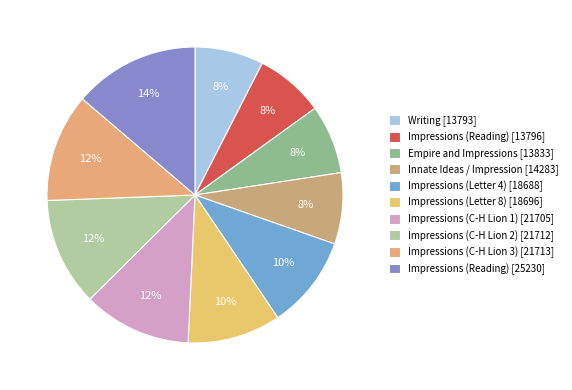

True or false: Impressions (Reading) [13796] accounts for 8% of the total.

True